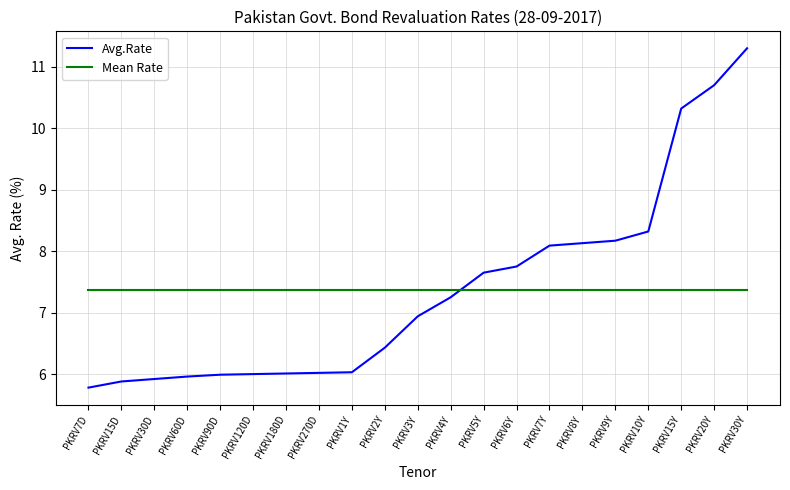

What is the lowest value of the Mean Rate series?

7.4